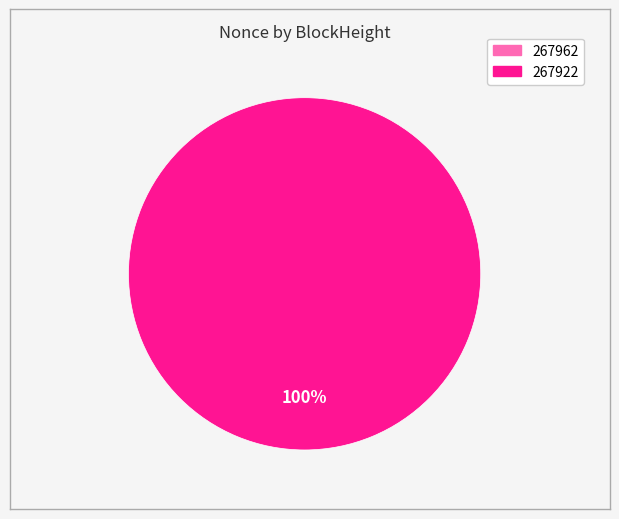

What is the largest slice in the pie chart?

267922